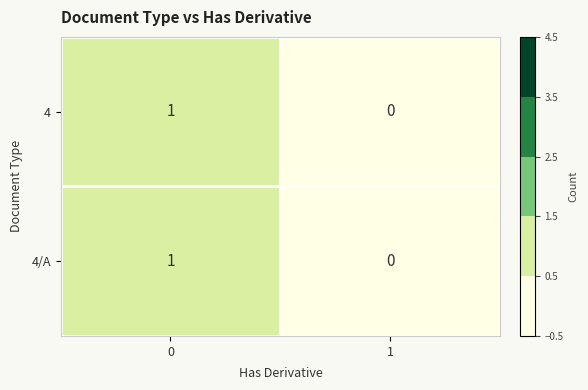

How many distinct data groups are displayed?

2